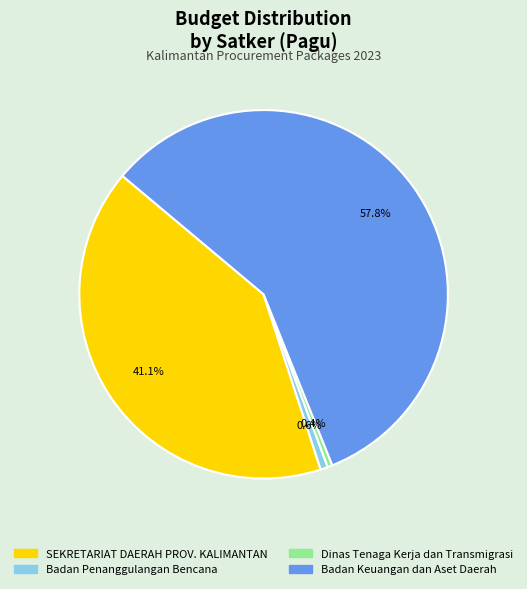

Combined, do Badan Keuangan dan Aset Daerah and SEKRETARIAT DAERAH PROV. KALIMANTAN account for over 50%?

Yes